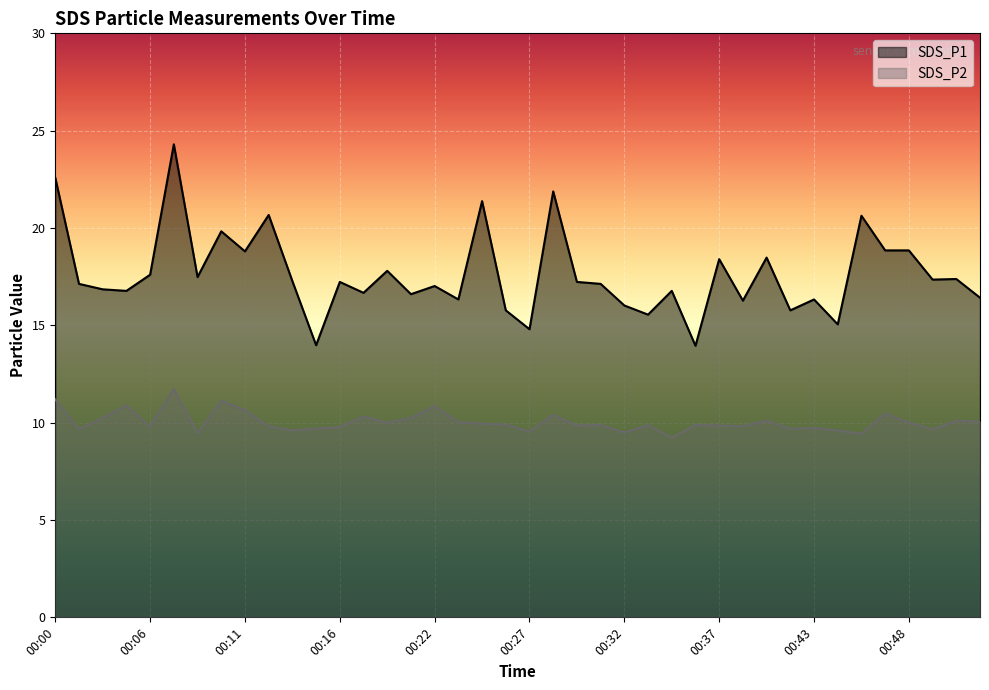

Rank the categories by SDS_P2 value from highest to lowest.

00:07, 00:00, 00:10, 00:04, 00:22, 00:11, 00:47, 00:28, 00:18, 00:03, 00:20, 00:40, 00:51, 00:52, 00:23, 00:19, 00:48, 00:24, 00:26, 00:31, 00:33, 00:36, 00:30, 00:37, 00:12, 00:39, 00:06, 00:16, 00:43, 00:15, 00:41, 00:02, 00:49, 00:14, 00:44, 00:27, 00:32, 00:08, 00:45, 00:35